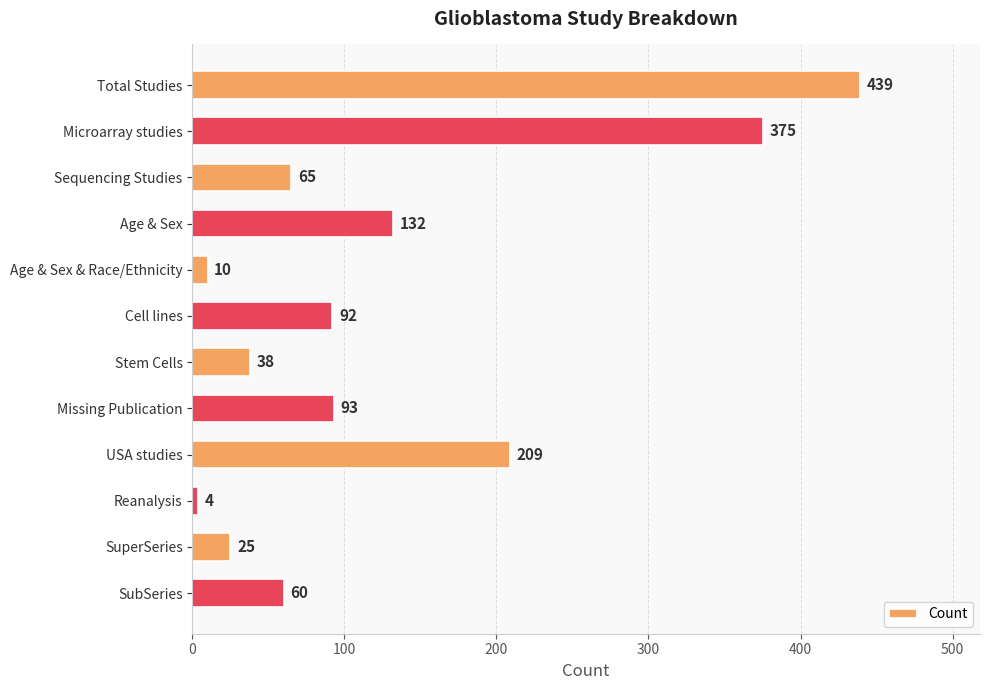

Are the bars grouped side by side (vs. stacked)?

No